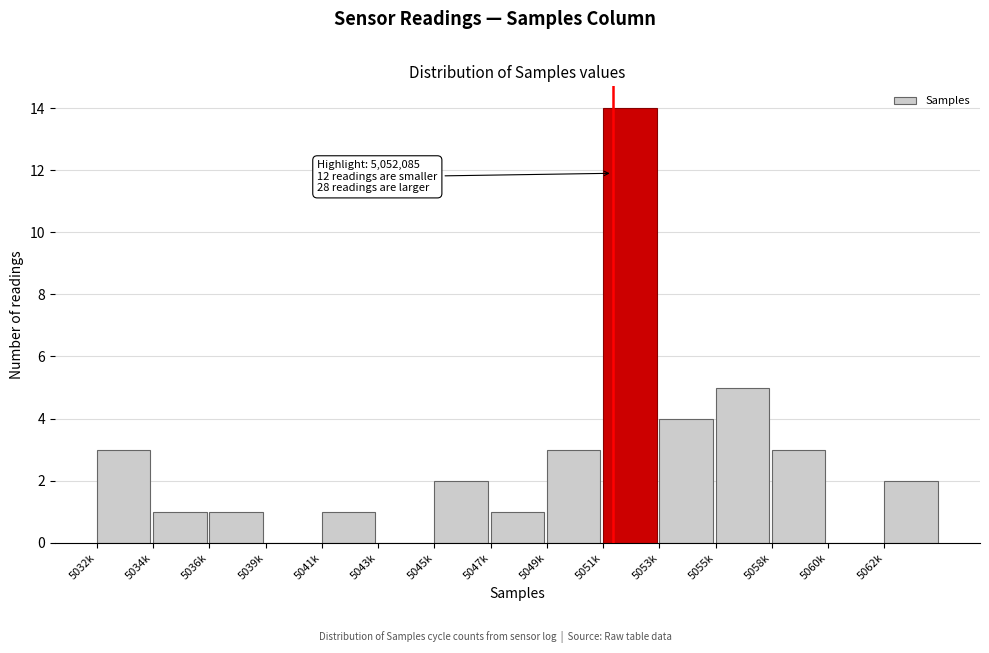

Reading left to right, what are all the values shown in this chart?

5032k=3	5034k=1	5036k=1	5039k=0	5041k=1	5043k=0	5045k=2	5047k=1	5049k=3	5051k=14	5053k=4	5055k=5	5058k=3	5060k=0	5062k=2